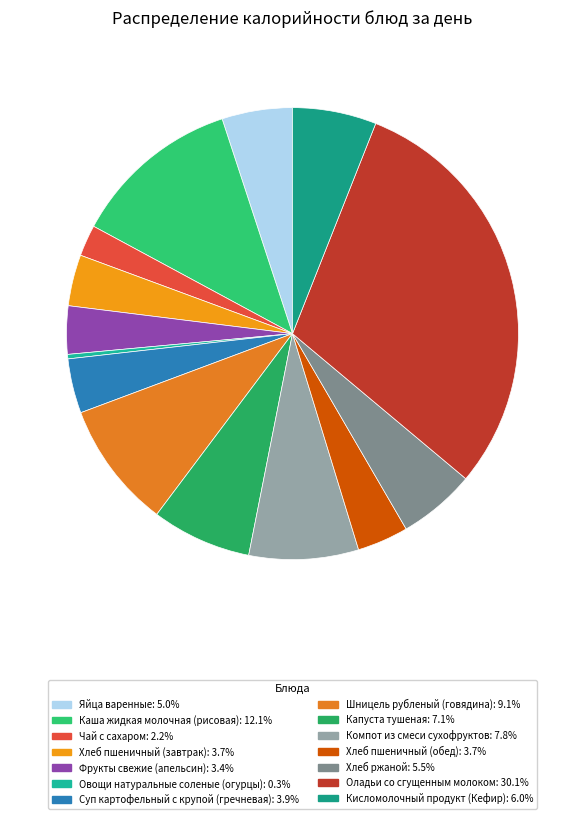

The Хлеб пшеничный (завтрак) slice represents 4% of the pie. True or false?

True